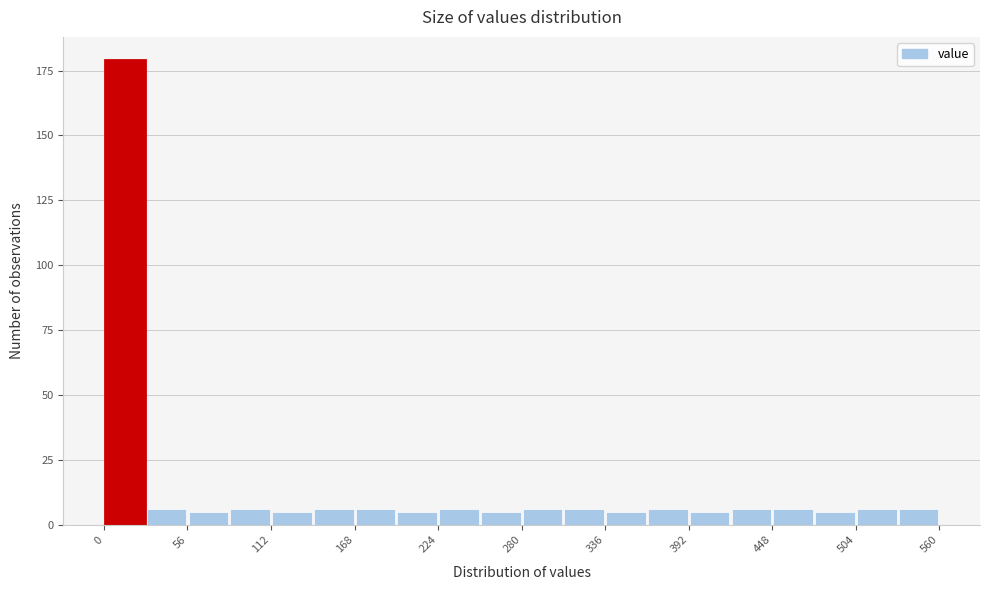

Read against the x-axis, roughly where is the centre of the tallest bar?

10